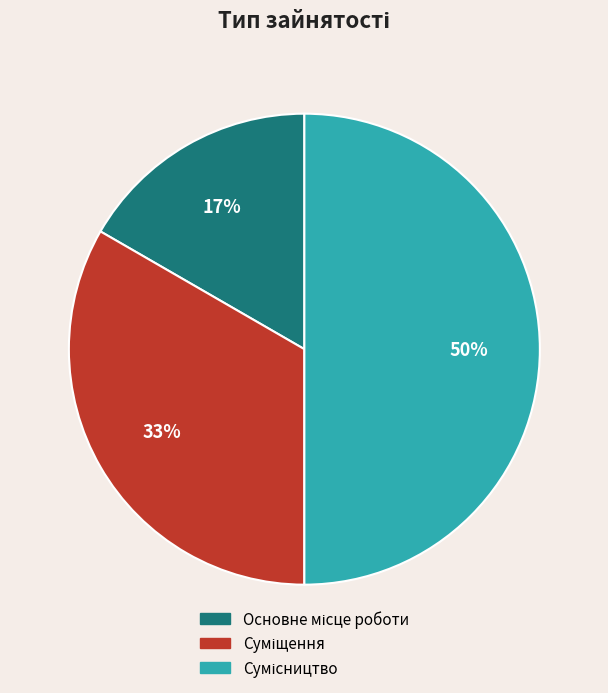

To the nearest percent, what is the difference between the largest and smallest slice percentages?

33%